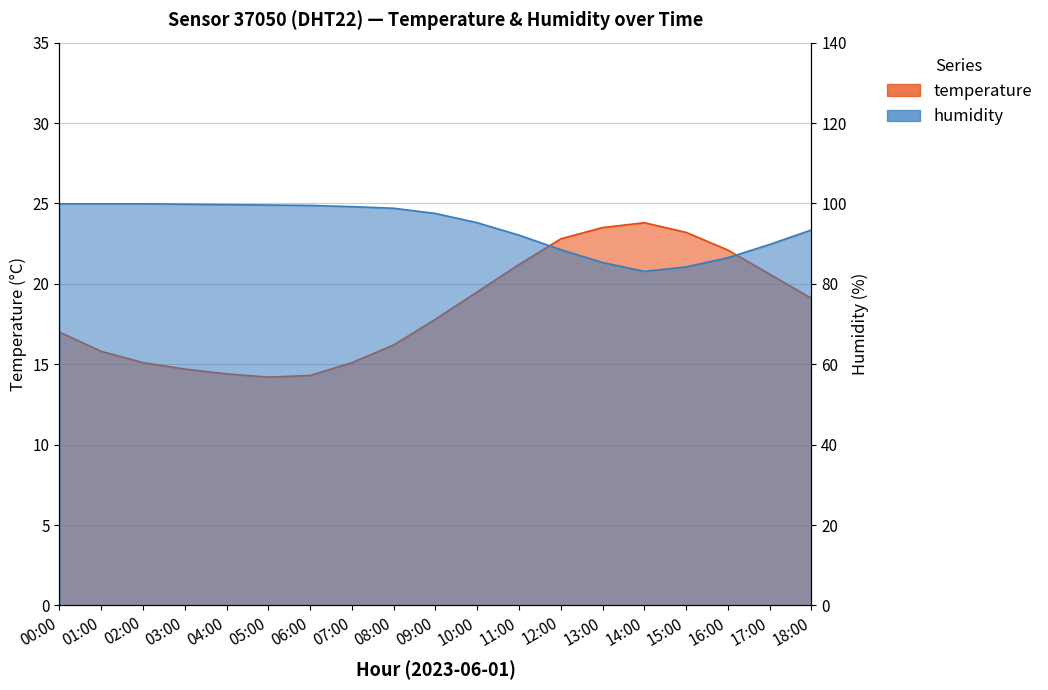

Reading left to right, extract all data points from this chart.

temperature: 00:00=17.0	01:00=15.8	02:00=15.1	03:00=14.7	04:00=14.4	05:00=14.2	06:00=14.3	07:00=15.1	08:00=16.2	09:00=17.8	10:00=19.5	11:00=21.2	12:00=22.8	13:00=23.5	14:00=23.8	15:00=23.2	16:00=22.1	17:00=20.6	18:00=19.1
humidity: 00:00=99.9	01:00=99.9	02:00=99.9	03:00=99.8	04:00=99.7	05:00=99.6	06:00=99.5	07:00=99.2	08:00=98.8	09:00=97.5	10:00=95.2	11:00=92.1	12:00=88.5	13:00=85.3	14:00=83.1	15:00=84.2	16:00=86.5	17:00=89.8	18:00=93.4